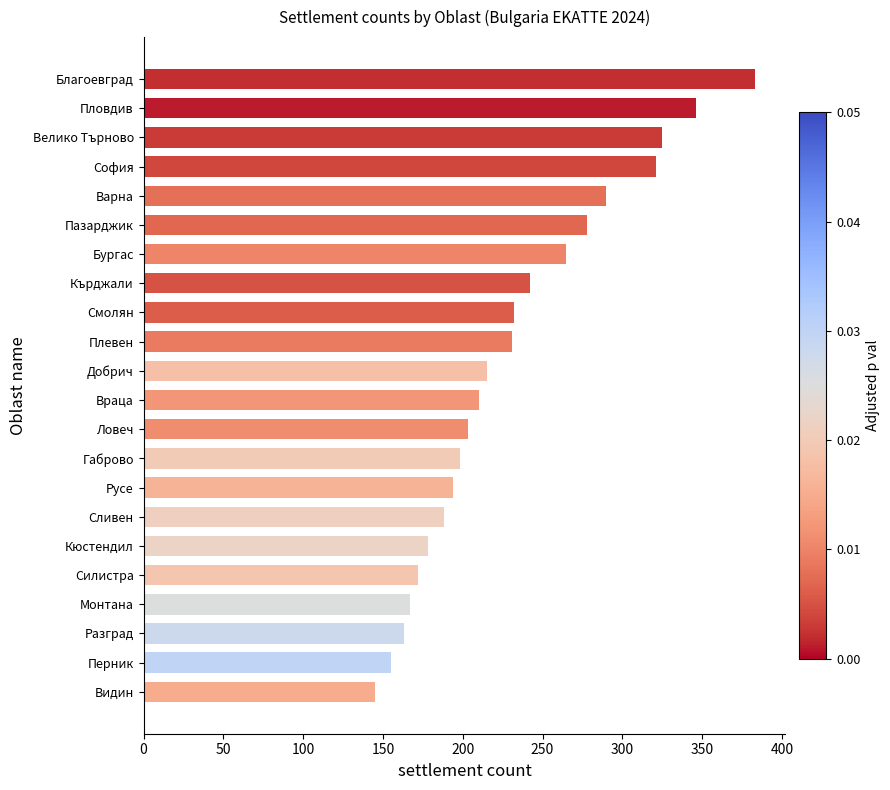

Approximately how many times larger is the value at Бургас compared to Русе?

1.4